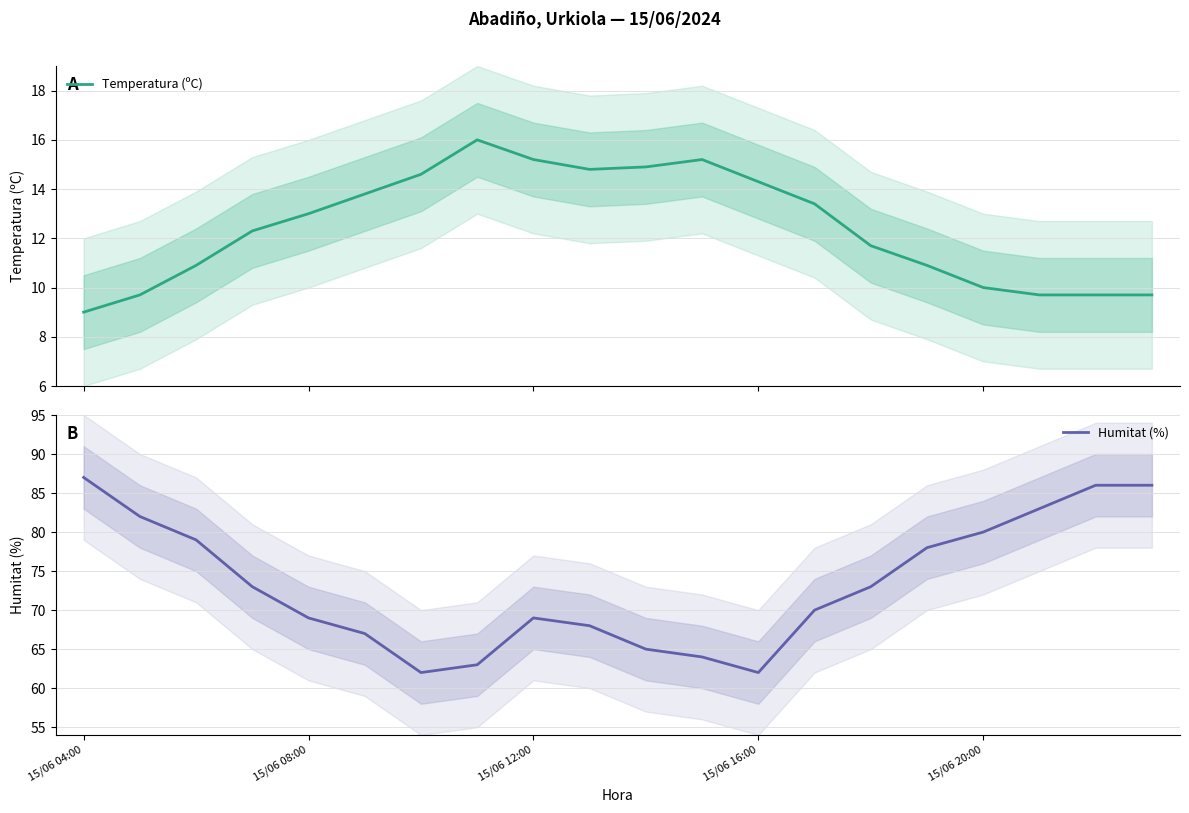

How many values in the Humitat (%) series are below 73?

10